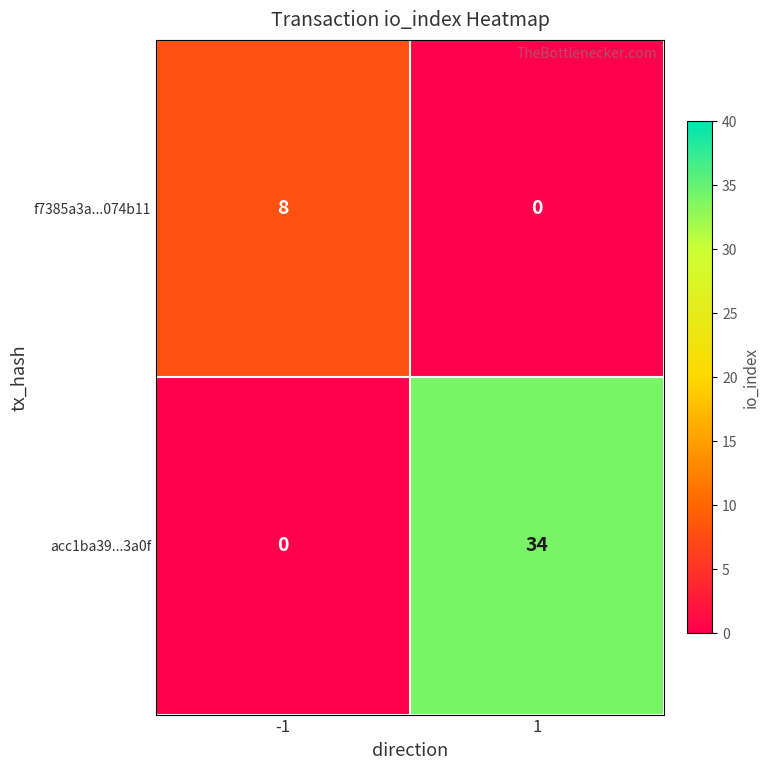

What is the greatest value displayed?

34